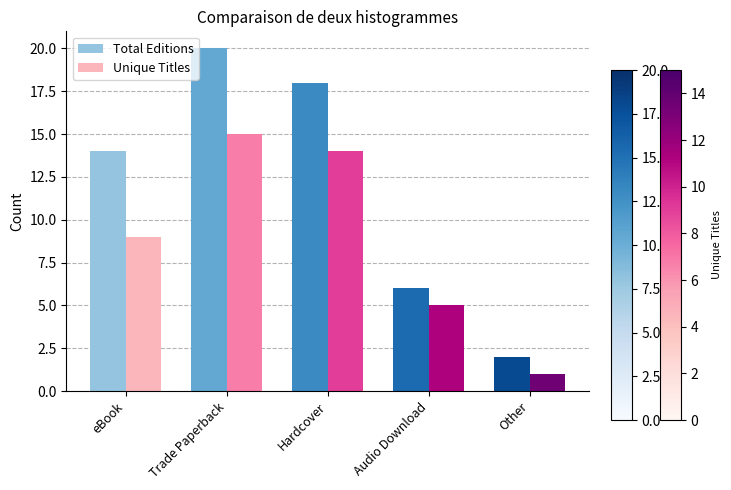

Reading left to right, list all the values displayed in this chart.

Total Editions: 14	20	18	6	2
Unique Titles: 9	15	14	5	1